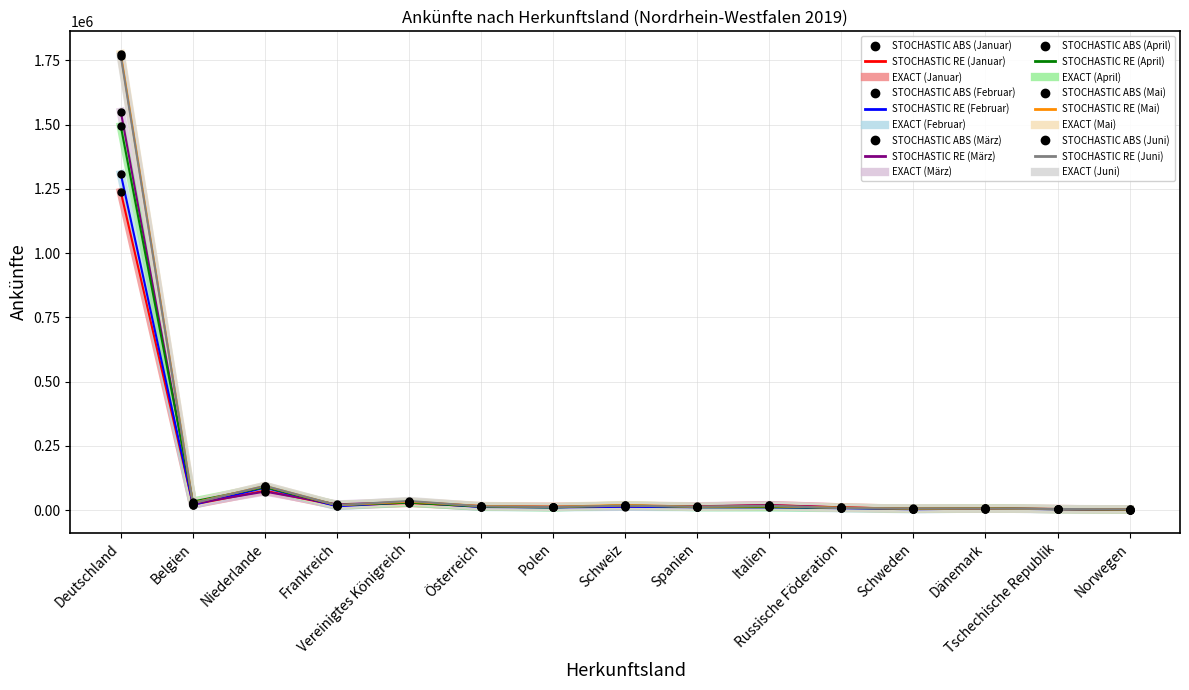

What position from the left is Dänemark?

13